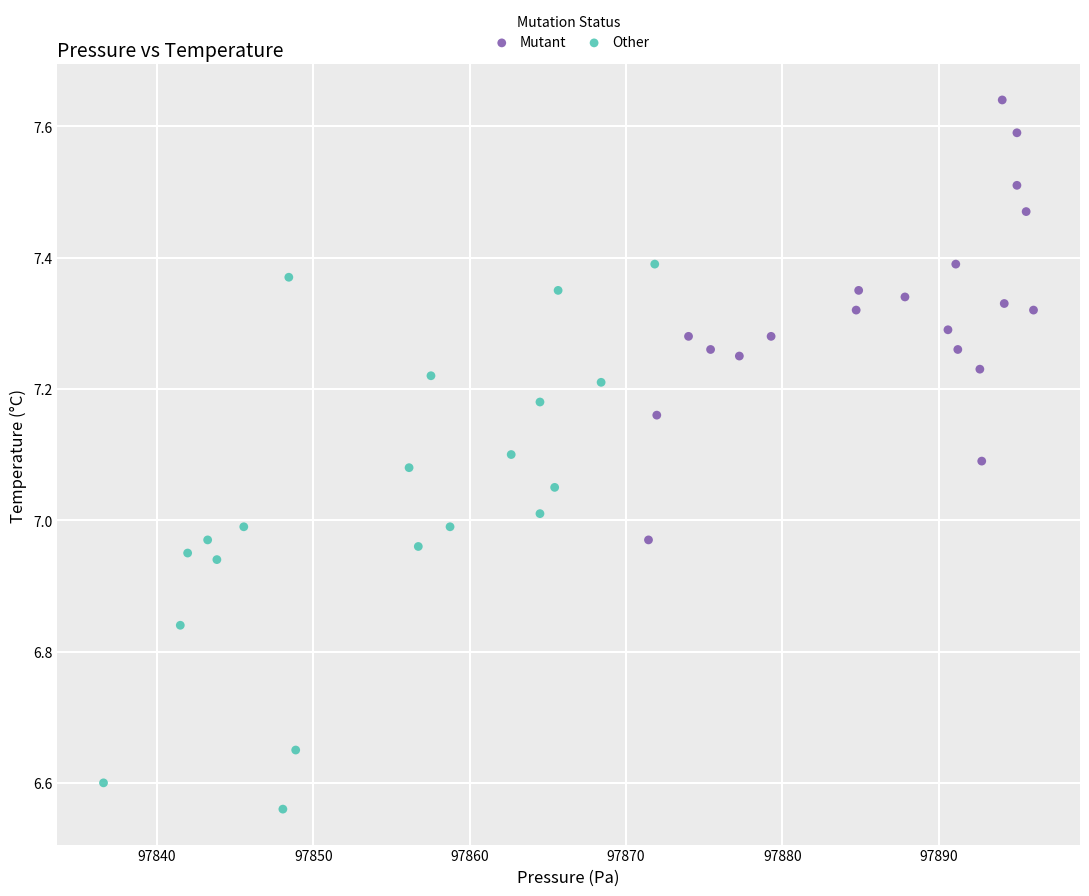

Which series contains the highest Y value?

Mutant